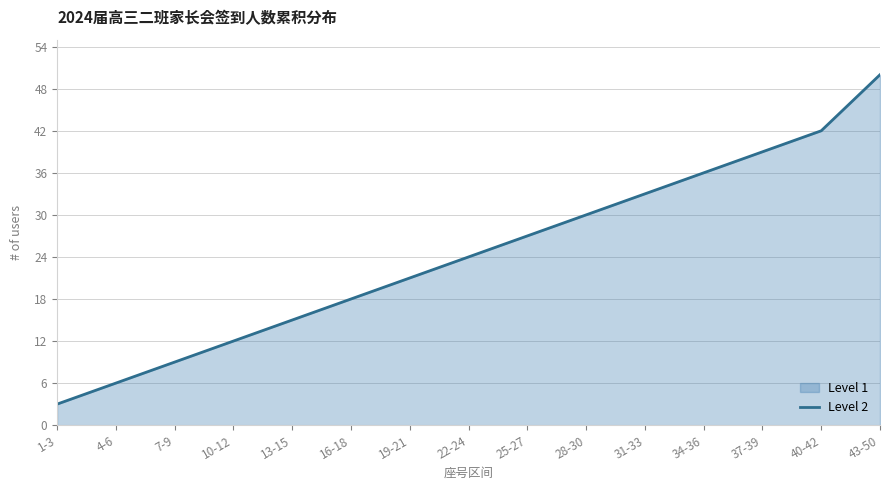

List the labels in order of value, smallest first.

1-3, 4-6, 7-9, 10-12, 13-15, 16-18, 19-21, 22-24, 25-27, 28-30, 31-33, 34-36, 37-39, 40-42, 43-50